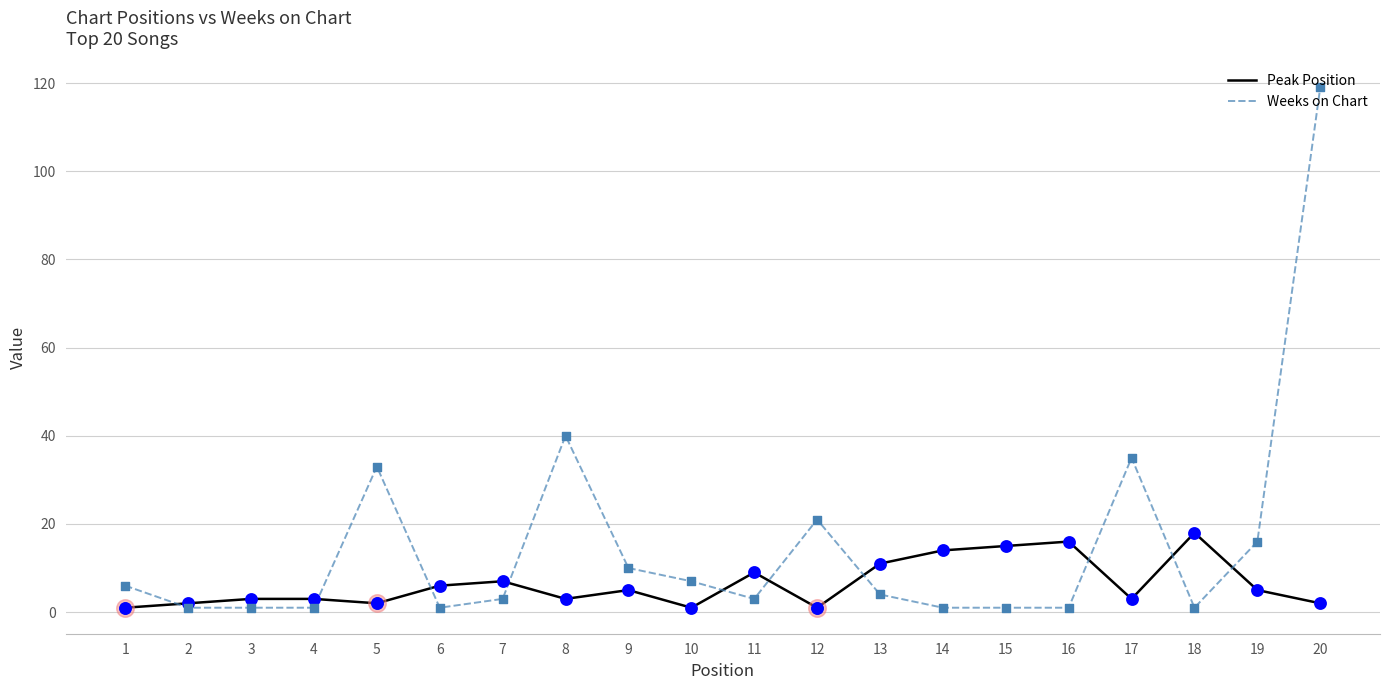

Which series has the largest total across all categories?

Weeks on Chart